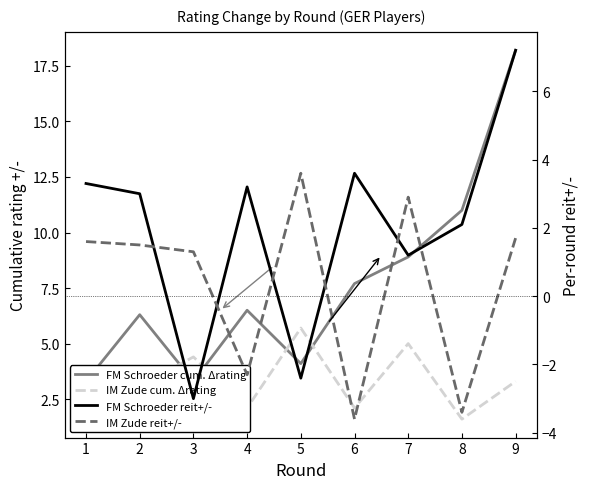

How many interior local valleys does the FM Schroeder reit+/- series have?

3